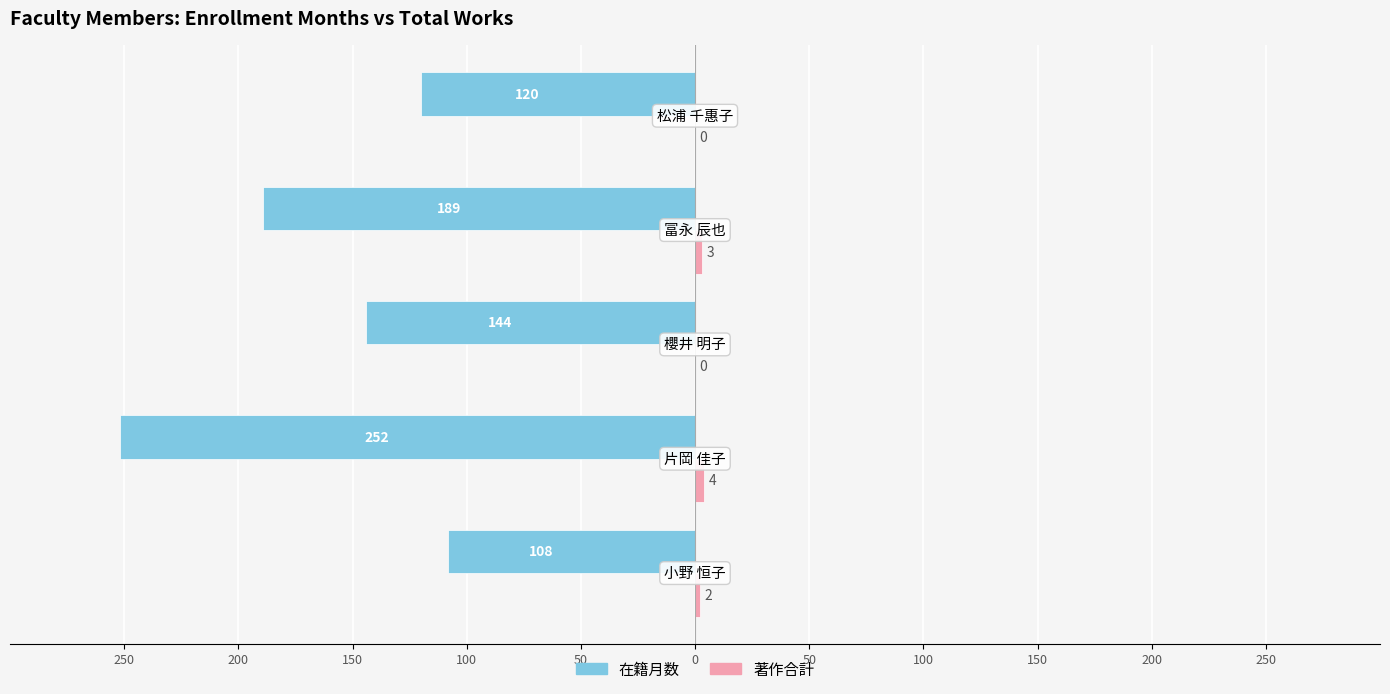

How many categories are shown in the chart?

5